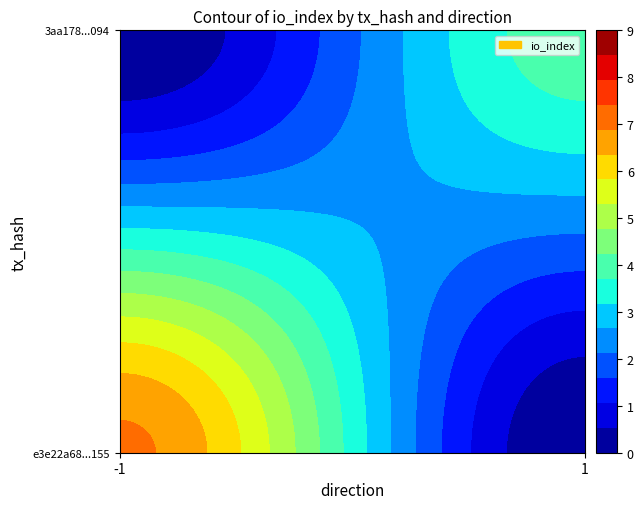

Count the e3e22a68c493e5201f46436ee4e7ccbffb0a155 values in the range -1 to 7.

2